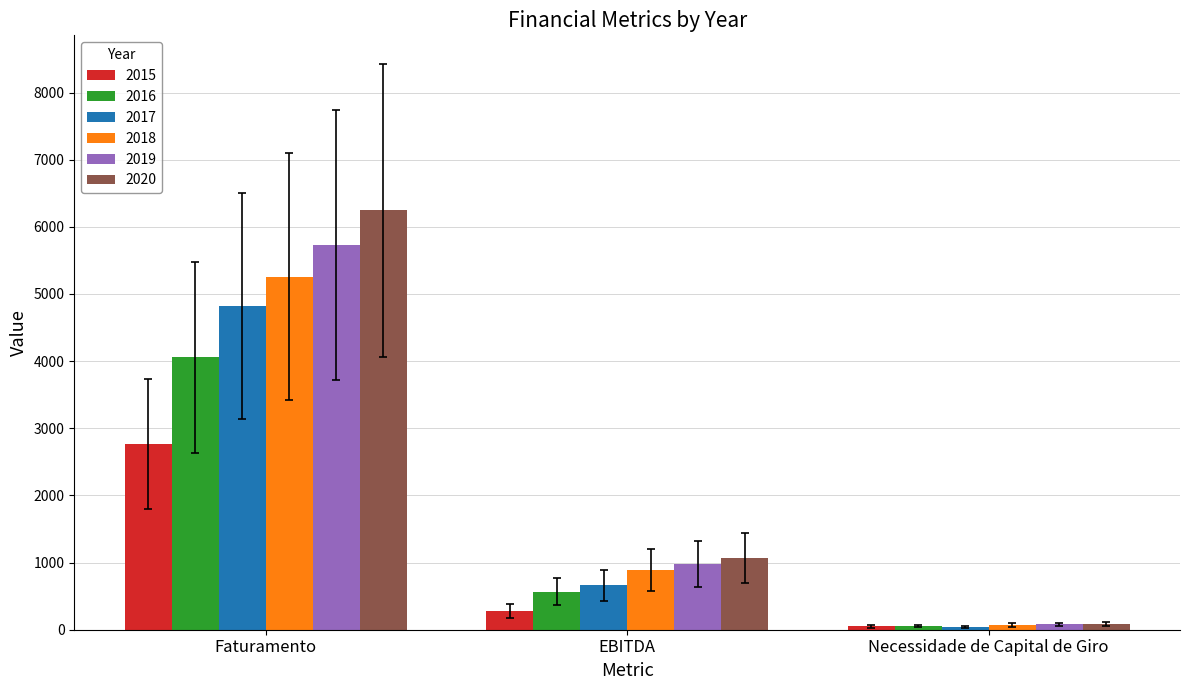

Rank the categories by 2016 value from lowest to highest.

Necessidade de Capital de Giro, EBITDA, Faturamento